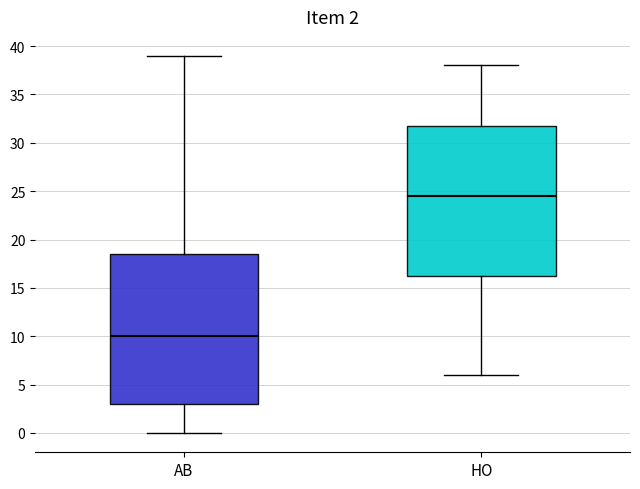

Which box has the lowest median line?

AB